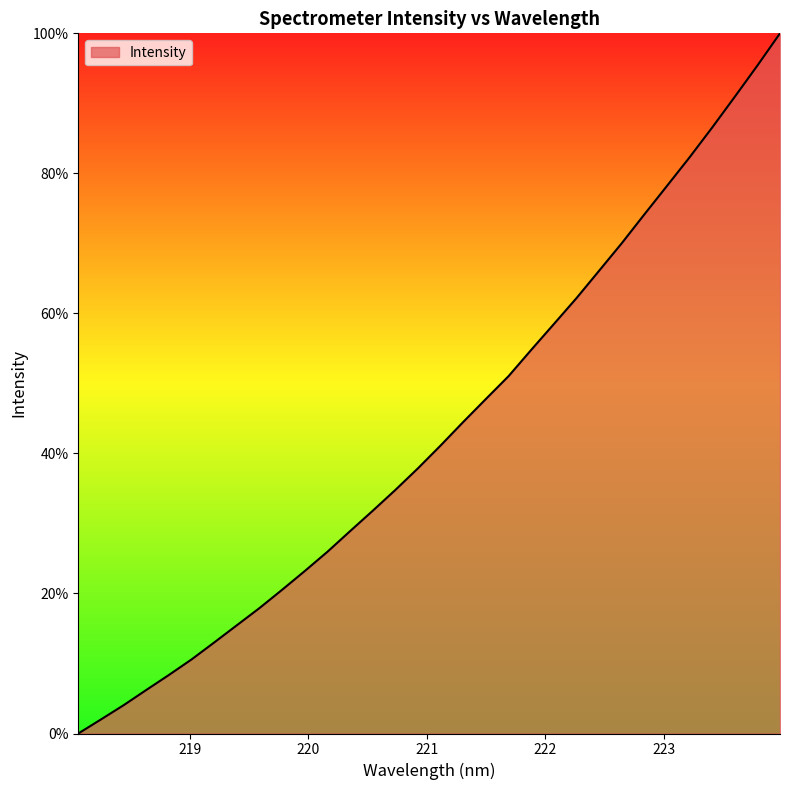

What is the difference between the maximum and minimum values?

100.0